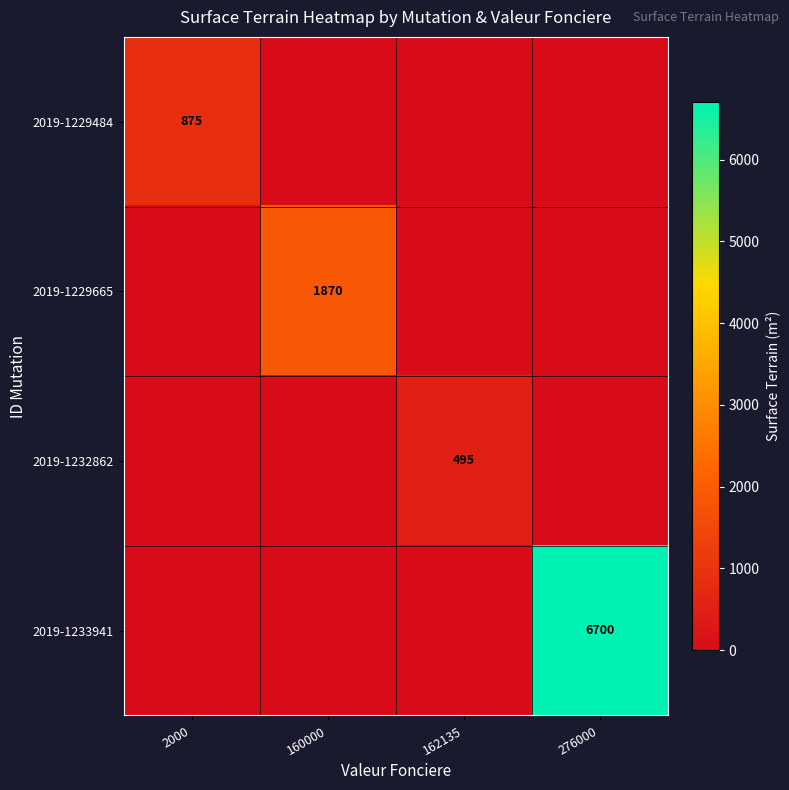

The value of 2019-1232862 at 162135 is 495. True or false?

True